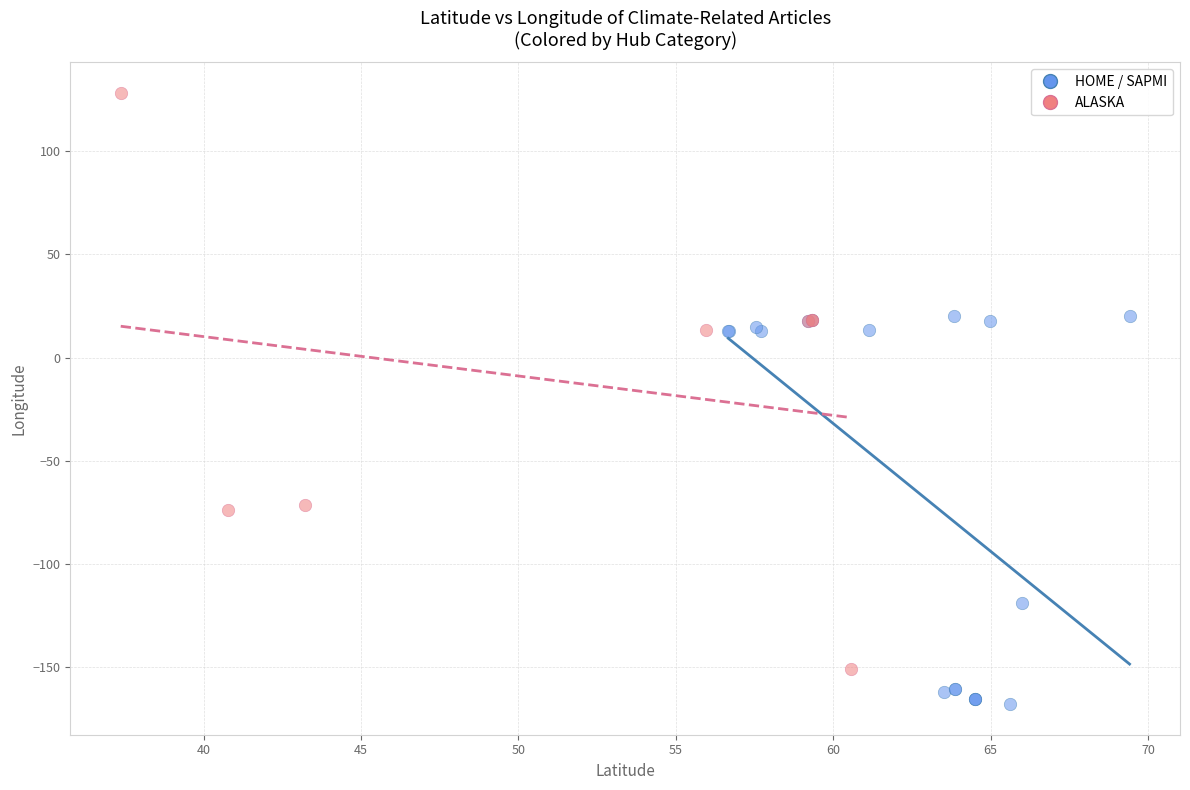

Which series contains the lowest Y value?

HOME / SAPMI